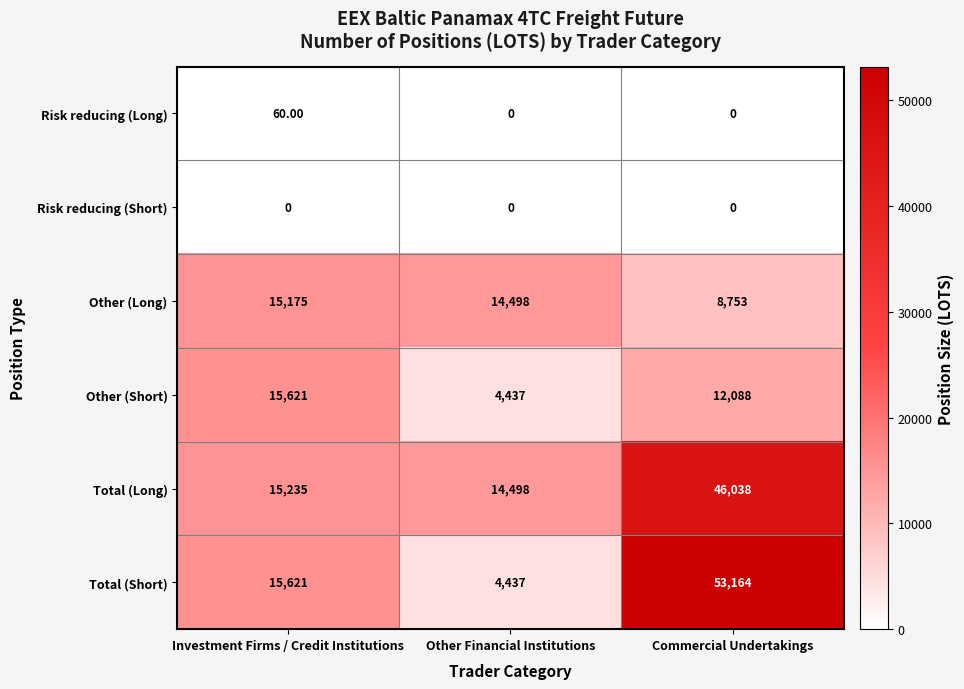

At which label is Total (Short) closest to 28800?

Investment Firms / Credit Institutions